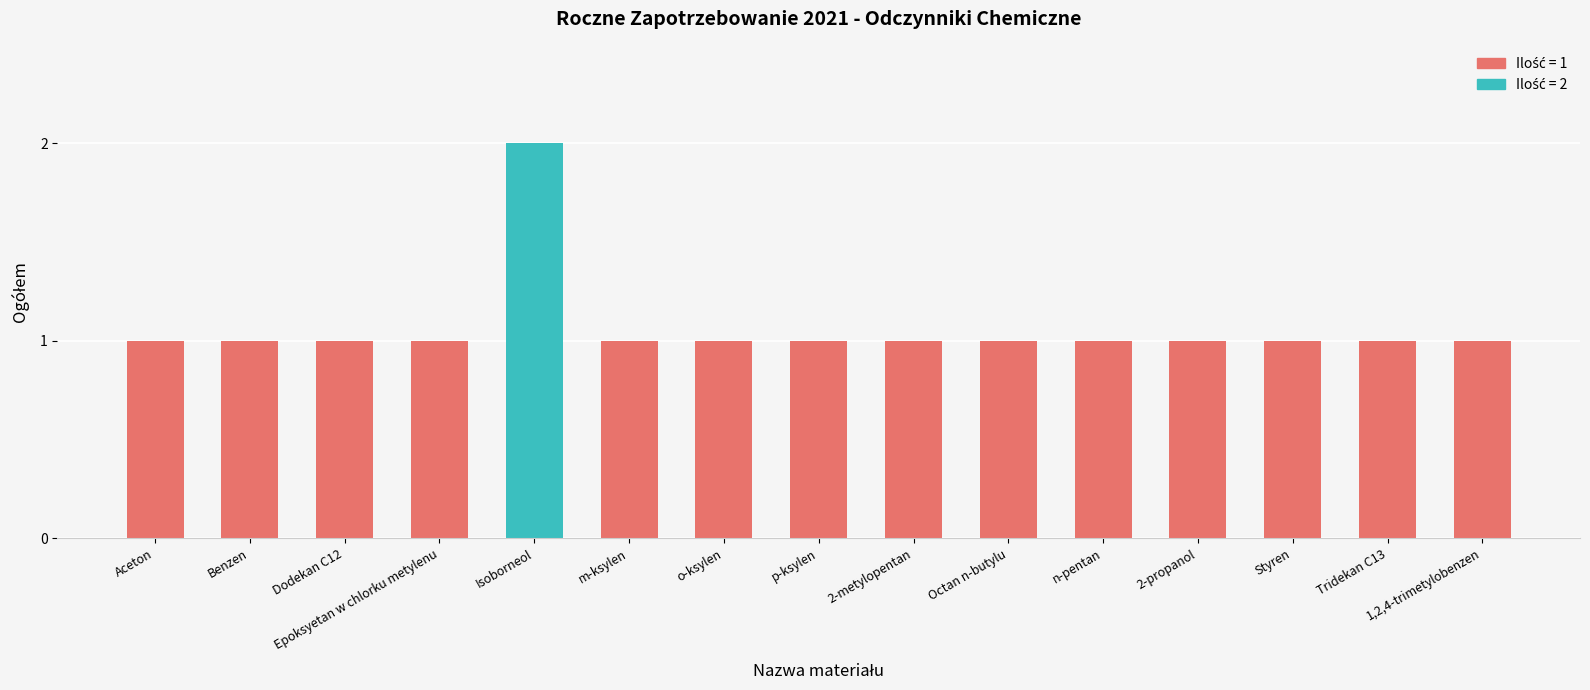

What is the sum of all values?

16